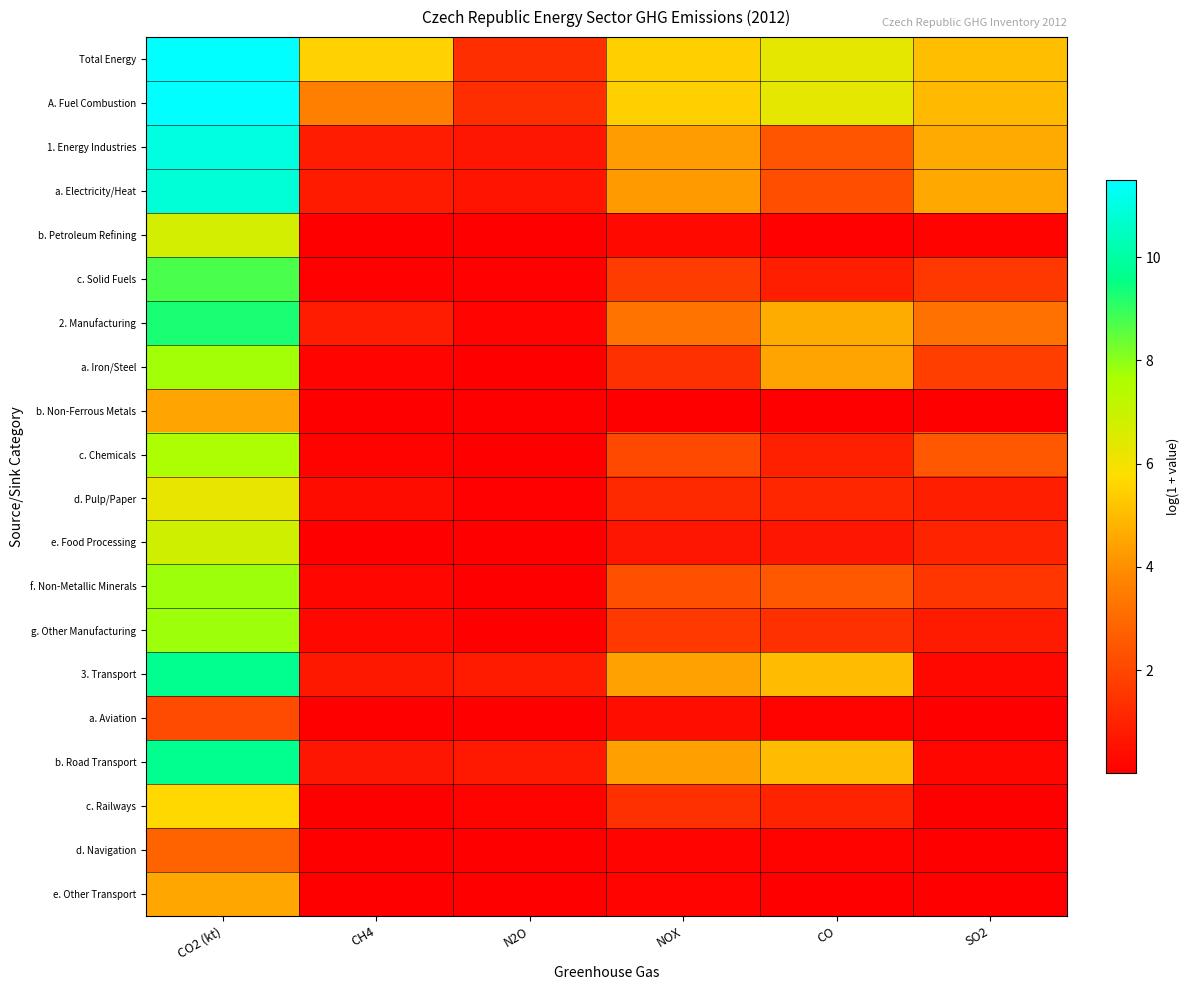

Reading left to right, transcribe all the data shown in this chart.

Total Energy: CO2 (kt)=11.5	CH4=5.5	N2O=1.3	NOX=5.4	CO=6.3	SO2=5.0
A. Fuel Combustion: CO2 (kt)=11.5	CH4=3.6	N2O=1.3	NOX=5.4	CO=6.3	SO2=5.0
1. Energy Industries: CO2 (kt)=11.0	CH4=0.8	N2O=0.6	NOX=4.3	CO=2.4	SO2=4.6
a. Electricity/Heat: CO2 (kt)=10.9	CH4=0.8	N2O=0.6	NOX=4.2	CO=2.2	SO2=4.6
b. Petroleum Refining: CO2 (kt)=6.7	CH4=0.0	N2O=0.0	NOX=0.3	CO=0.0	SO2=0.1
c. Solid Fuels: CO2 (kt)=8.7	CH4=0.1	N2O=0.1	NOX=1.7	CO=0.9	SO2=1.6
2. Manufacturing: CO2 (kt)=9.3	CH4=0.8	N2O=0.2	NOX=3.3	CO=4.7	SO2=3.2
a. Iron/Steel: CO2 (kt)=7.8	CH4=0.2	N2O=0.0	NOX=1.4	CO=4.5	SO2=1.8
b. Non-Ferrous Metals: CO2 (kt)=4.5	CH4=0.0	N2O=0.0	NOX=0.0	CO=0.0	SO2=0.0
c. Chemicals: CO2 (kt)=7.6	CH4=0.1	N2O=0.0	NOX=2.1	CO=0.9	SO2=2.5
d. Pulp/Paper: CO2 (kt)=6.2	CH4=0.4	N2O=0.1	NOX=1.2	CO=1.1	SO2=0.9
e. Food Processing: CO2 (kt)=6.9	CH4=0.0	N2O=0.0	NOX=0.7	CO=0.6	SO2=1.0
f. Non-Metallic Minerals: CO2 (kt)=7.8	CH4=0.2	N2O=0.0	NOX=2.3	CO=2.5	SO2=1.6
g. Other Manufacturing: CO2 (kt)=7.8	CH4=0.3	N2O=0.0	NOX=1.6	CO=1.4	SO2=0.8
3. Transport: CO2 (kt)=9.7	CH4=0.7	N2O=0.8	NOX=4.4	CO=5.0	SO2=0.2
a. Aviation: CO2 (kt)=2.1	CH4=0.0	N2O=0.0	NOX=0.4	CO=0.1	SO2=0.0
b. Road Transport: CO2 (kt)=9.7	CH4=0.7	N2O=0.7	NOX=4.4	CO=5.0	SO2=0.2
c. Railways: CO2 (kt)=5.6	CH4=0.0	N2O=0.1	NOX=1.4	CO=1.0	SO2=0.0
d. Navigation: CO2 (kt)=2.8	CH4=0.0	N2O=0.0	NOX=0.2	CO=0.1	SO2=0.0
e. Other Transport: CO2 (kt)=4.5	CH4=0.0	N2O=0.0	NOX=0.2	CO=0.0	SO2=0.0